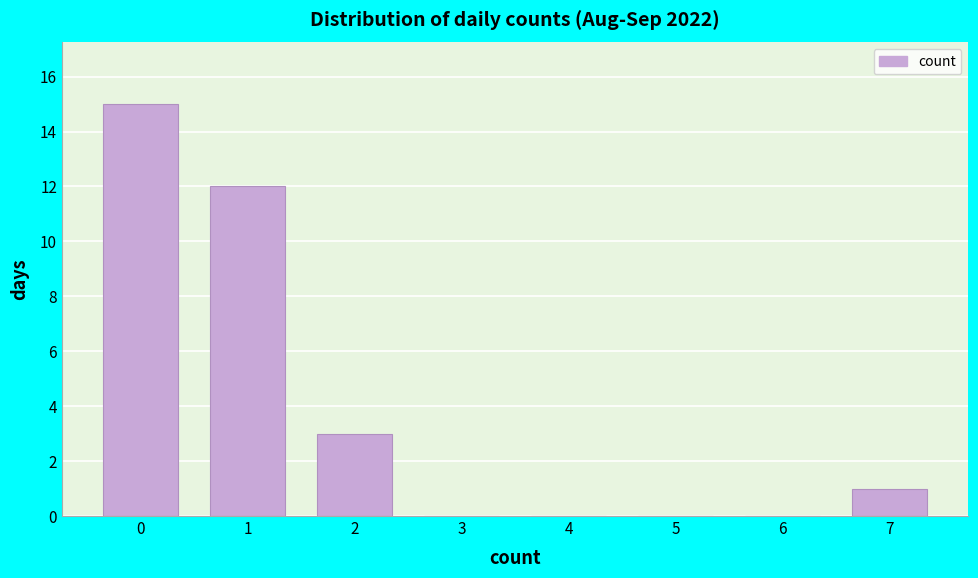

Reading left to right, transcribe all the data shown in this chart.

0=15	1=12	2=3	3=0	4=0	5=0	6=0	7=1